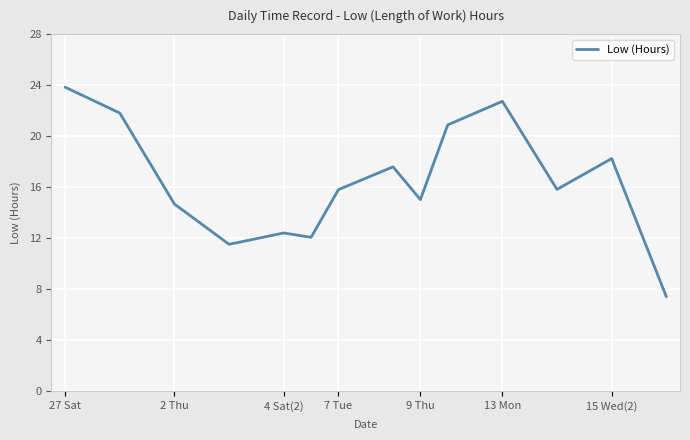

What is the smallest value displayed?

7.4